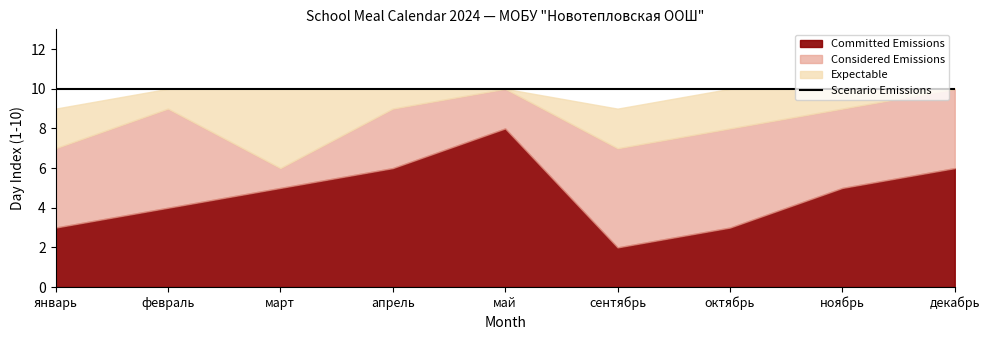

What is the difference between the Considered Emissions values at декабрь and март?

4